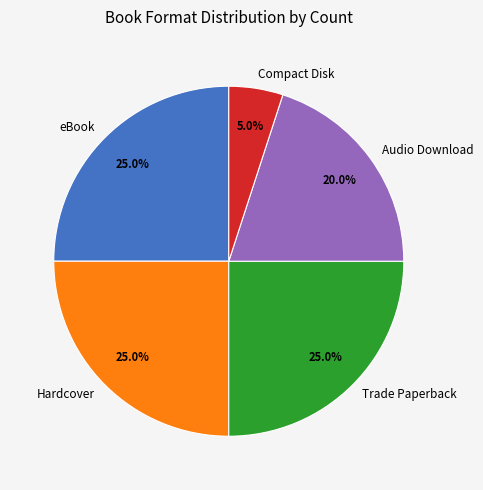

How many slices are in this pie chart?

5